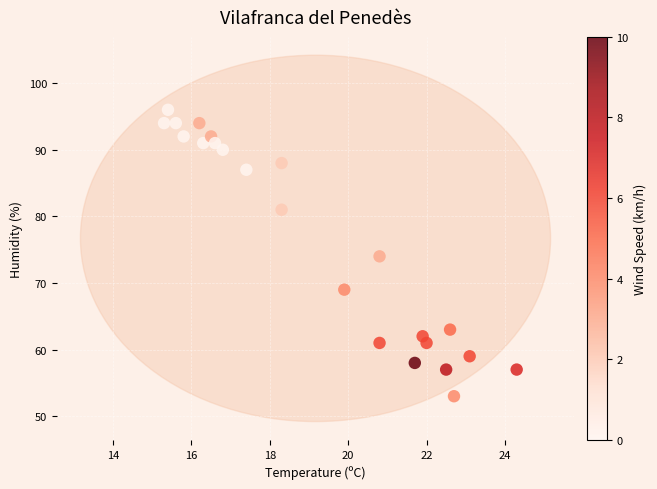

What is the range of Y values (max minus min)?

43